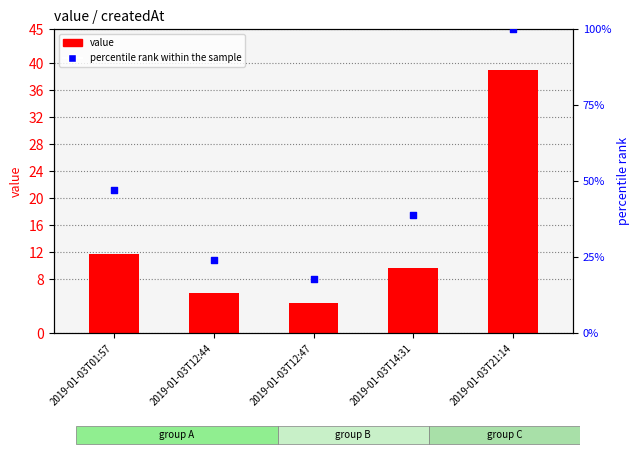

Is the value of value at 2019-01-03T12:47 greater than the value of percentile rank within the sample at 2019-01-03T14:31?

No